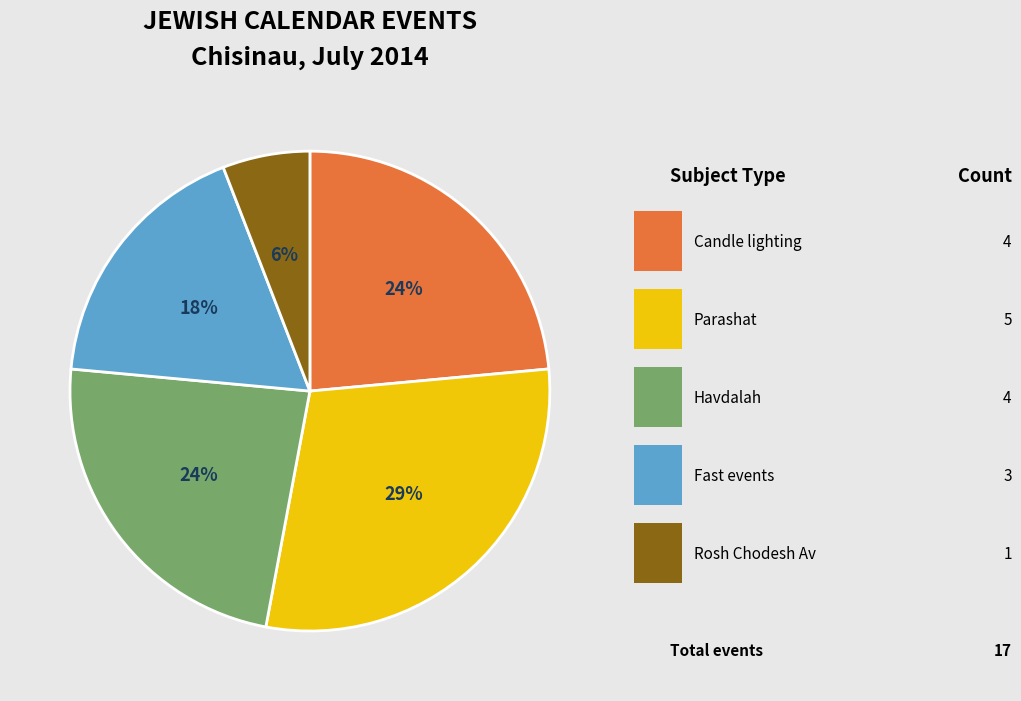

Does any single category account for the majority?

No